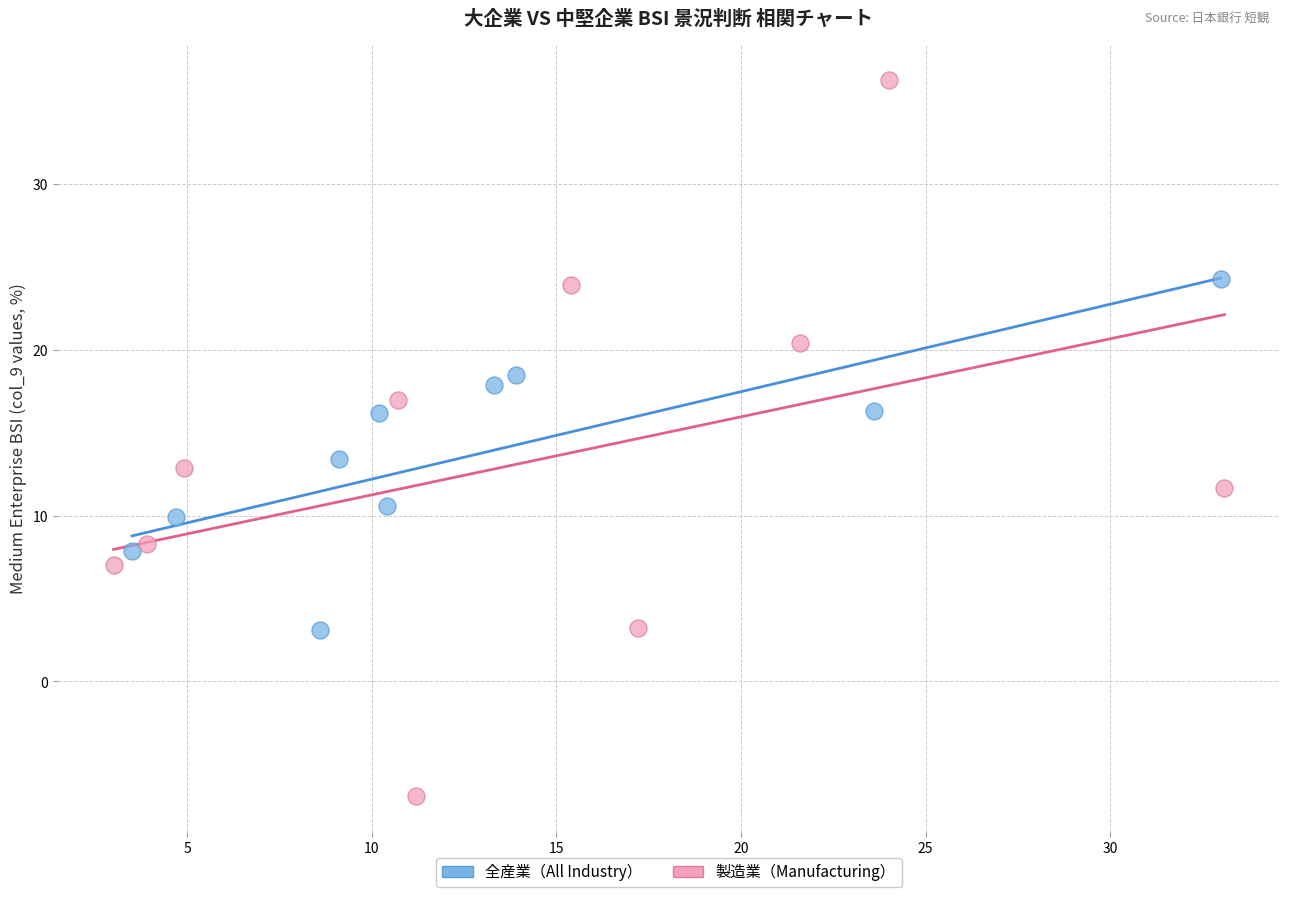

Which series has the widest spread of Y values?

製造業（Manufacturing）